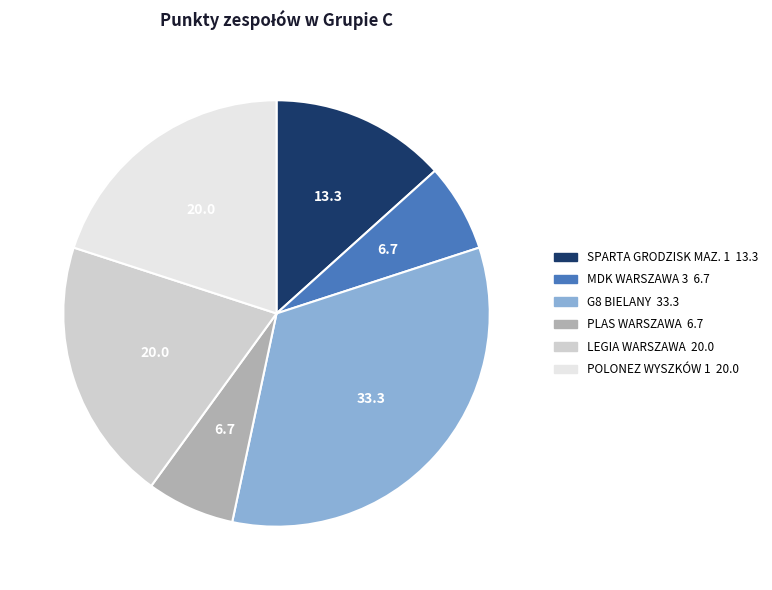

Between SPARTA GRODZISK MAZ. 1 and MDK WARSZAWA 3, which is larger?

SPARTA GRODZISK MAZ. 1